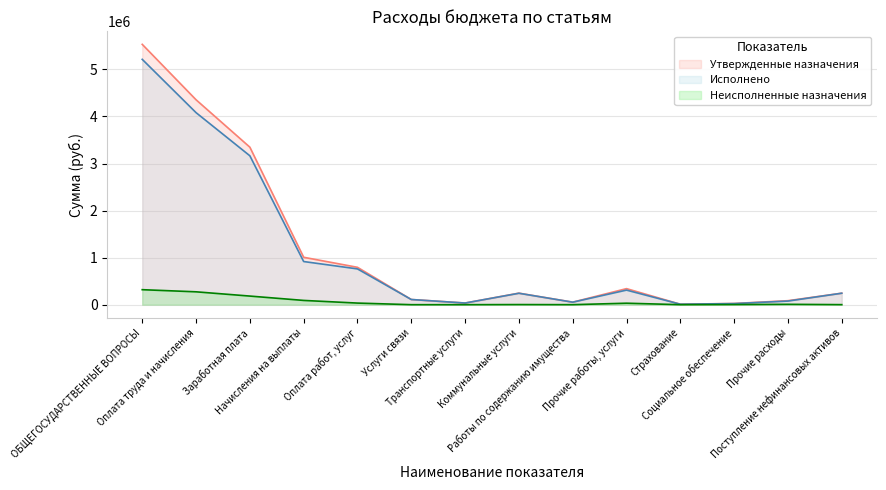

How many positive values does the Неисполненные назначения series have?

12